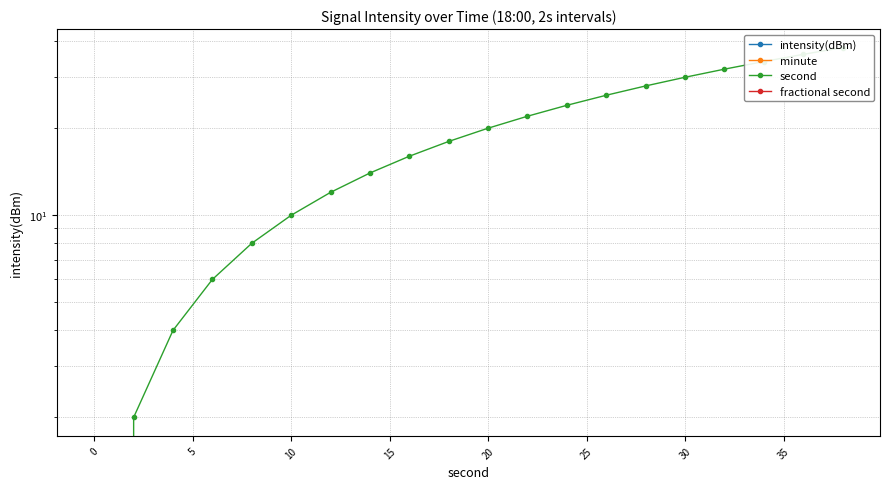

Which series has the widest spread of values?

second